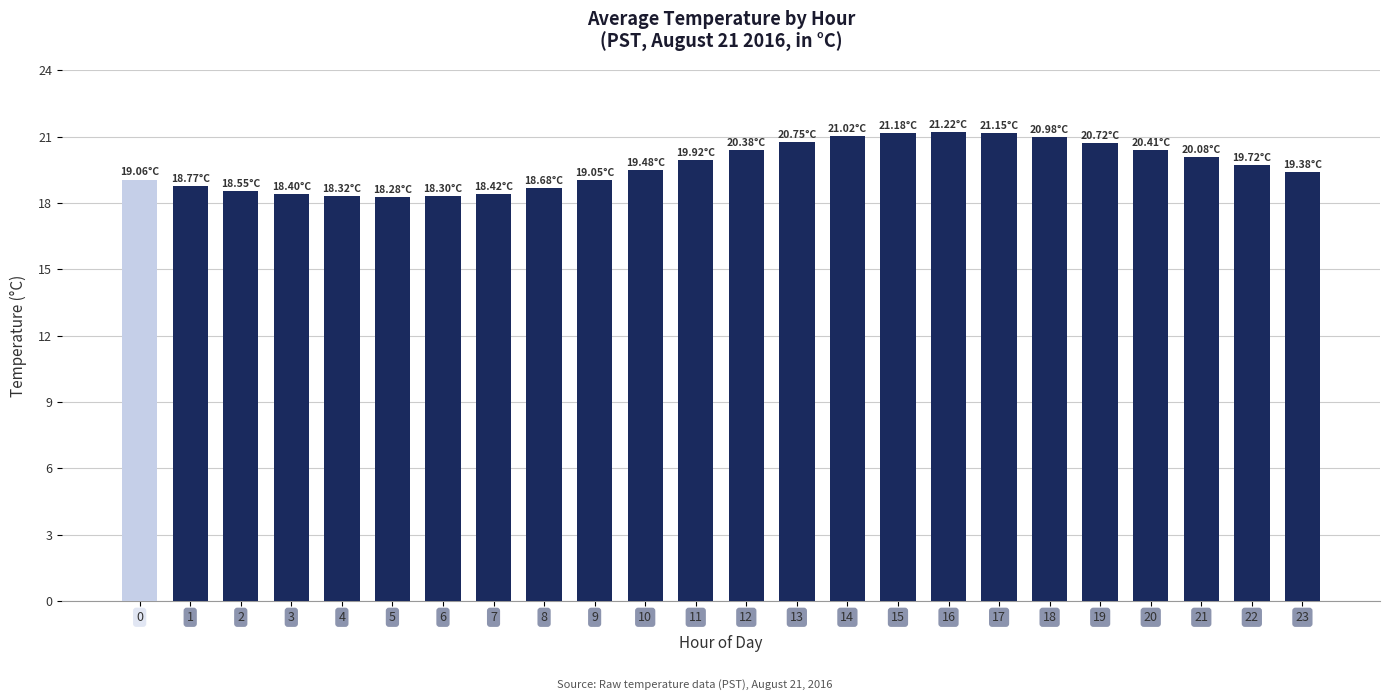

What is the sum of the values at 22 and 9?

38.8